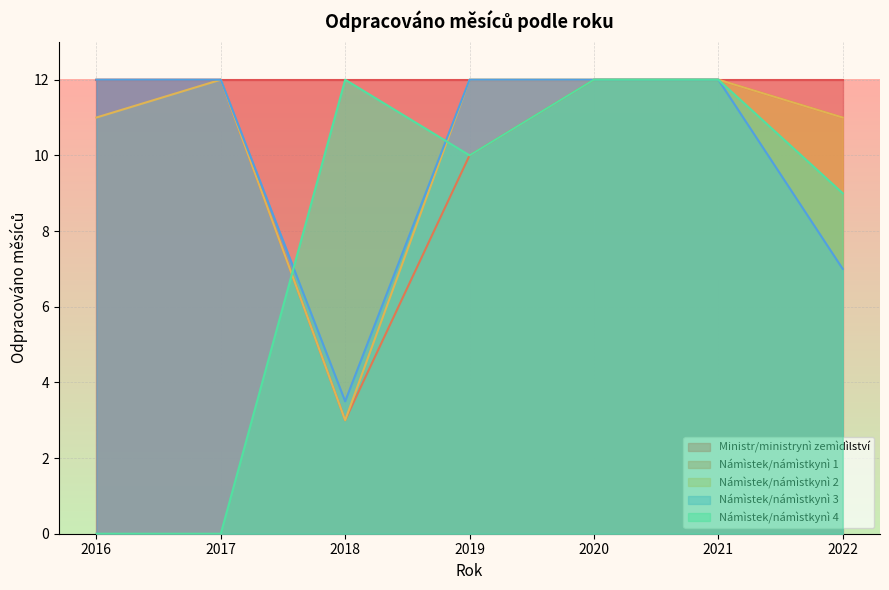

How many distinct data groups are displayed?

5